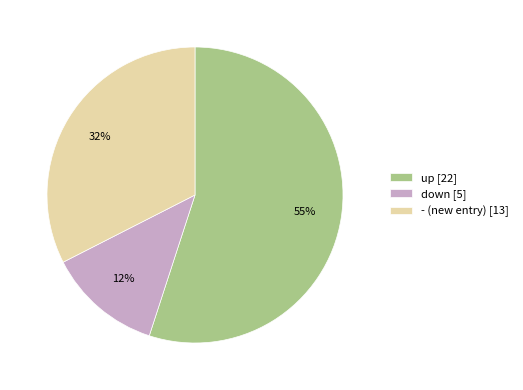

Which category has the smallest portion of the pie?

down